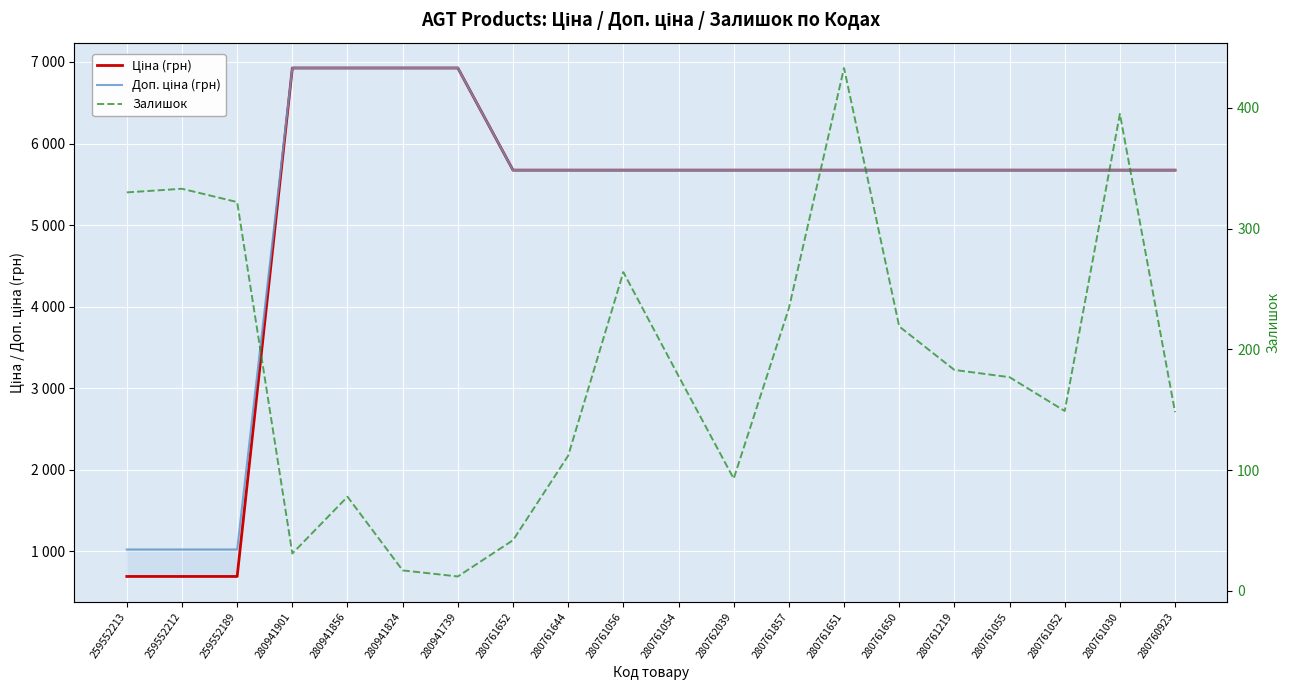

True or false: Залишок and Доп. ціна (грн) cross at least once.

False